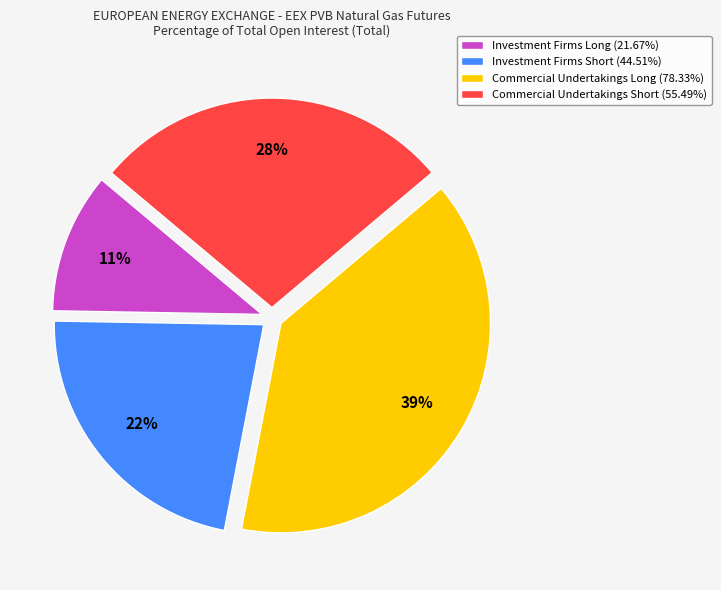

Is Commercial Undertakings Long the majority of the pie?

No